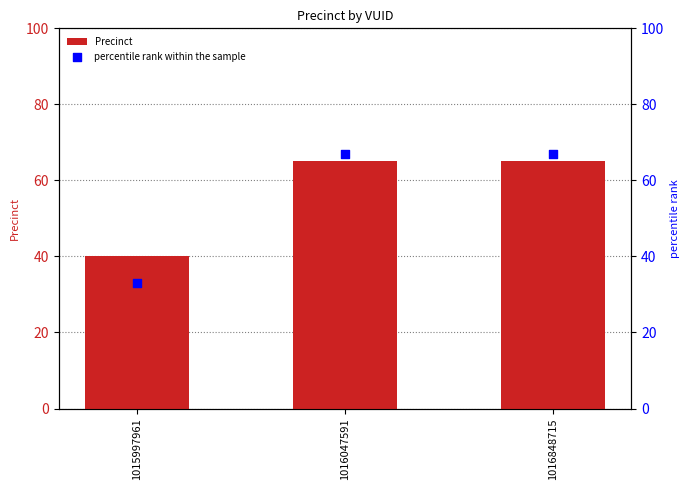

Which series has the widest spread of Y values?

percentile rank within the sample